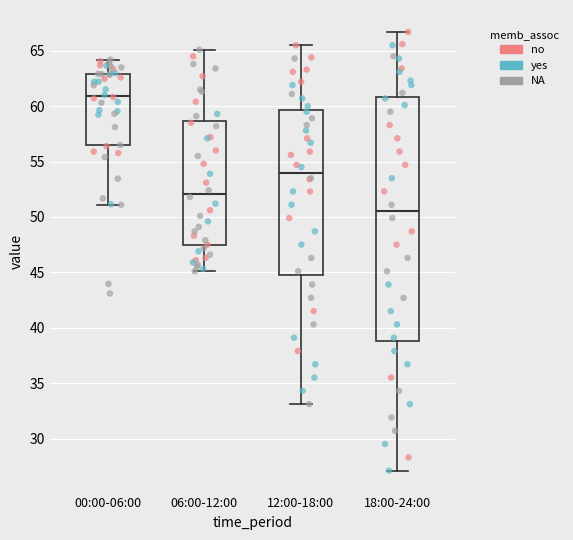

Comparing the boxes themselves (not the whiskers), which one is the tallest?

18:00-24:00